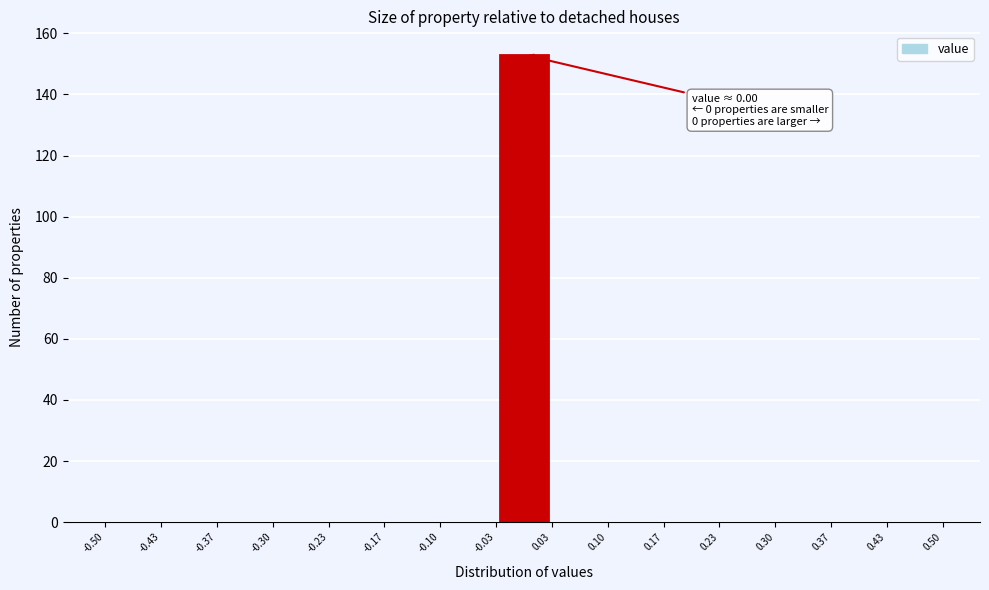

Which range on the x-axis has the tallest bar?

-0.03 to 0.03